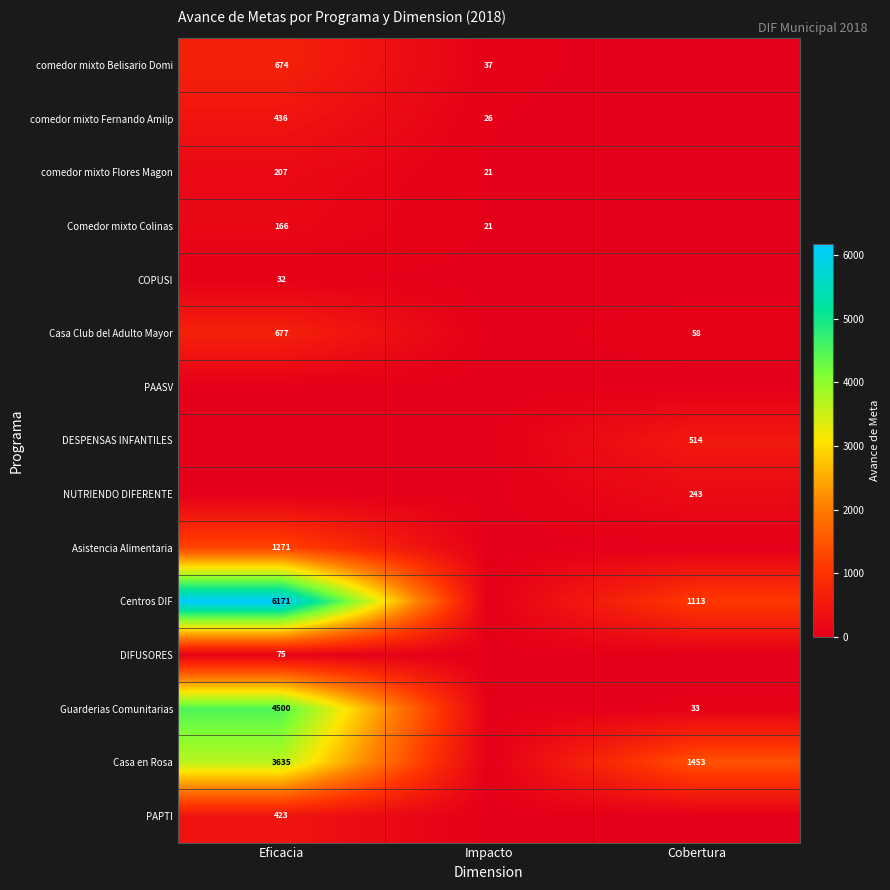

Is the value of comedor mixto Fernando Amilp at Eficacia greater than the value of Asistencia Alimentaria at Eficacia?

No